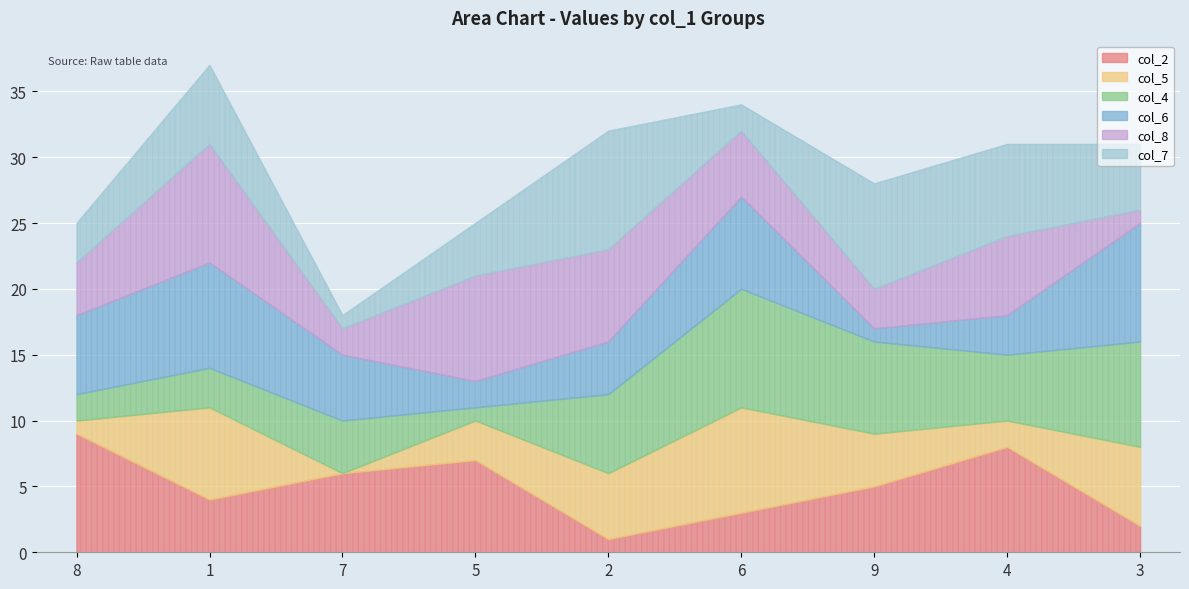

True or false: col_7 and col_5 cross at least once.

True